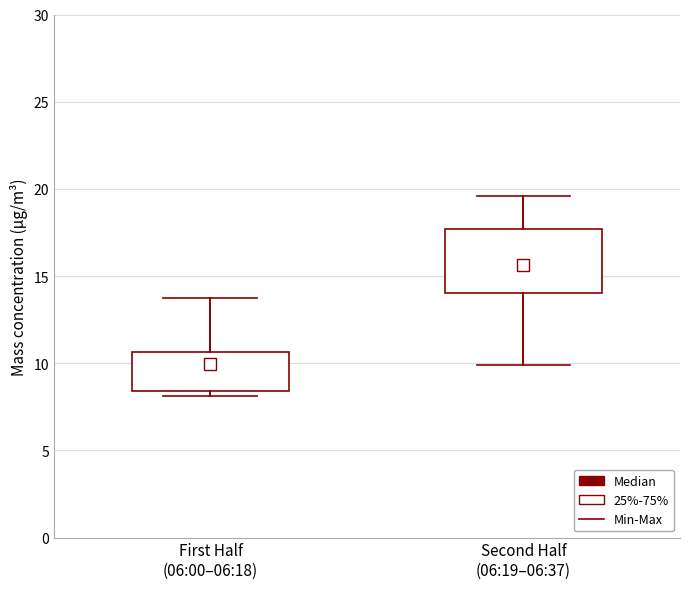

Reading left to right, transcribe this box plot: for each box, give where its median line is, the range the box spans, and where its two whiskers end, as read against the y-axis. The values are not printed on the chart, so give them approximately, as read against the axis.

First Half (06:00–06:18): median 9.5, box 8.5 to 10.5, whiskers 8.0 to 14.0
Second Half (06:19–06:37): median 15.5, box 14.0 to 17.5, whiskers 10.0 to 19.5